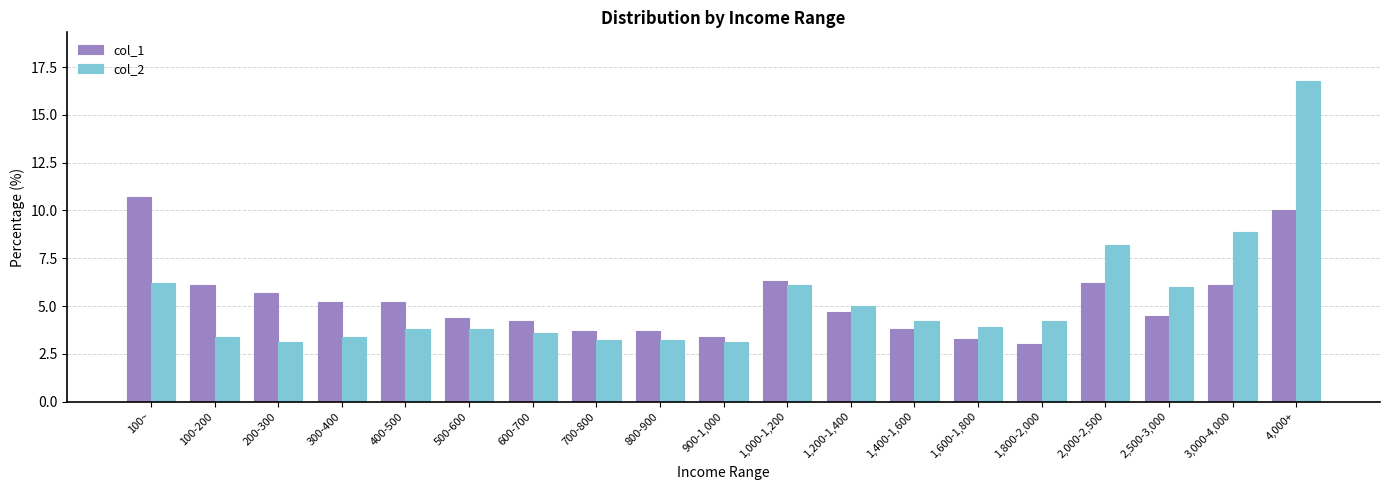

True or false: col_2 has a value of 4.2 at 1,400-1,600.

True